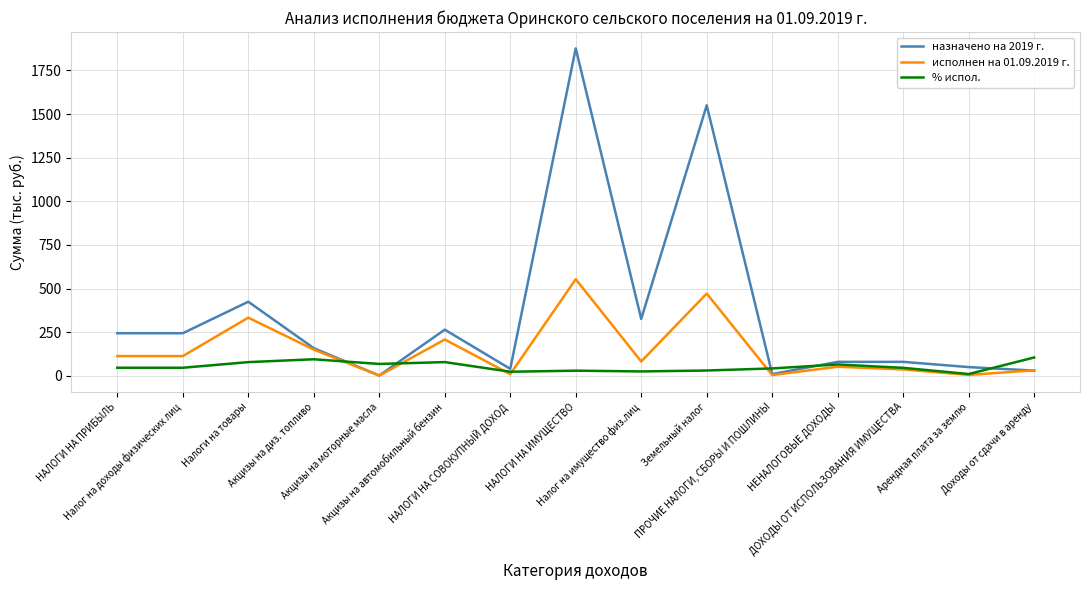

What are all the series names shown in the legend?

назначено на 2019 г., исполнен на 01.09.2019 г., % испол.